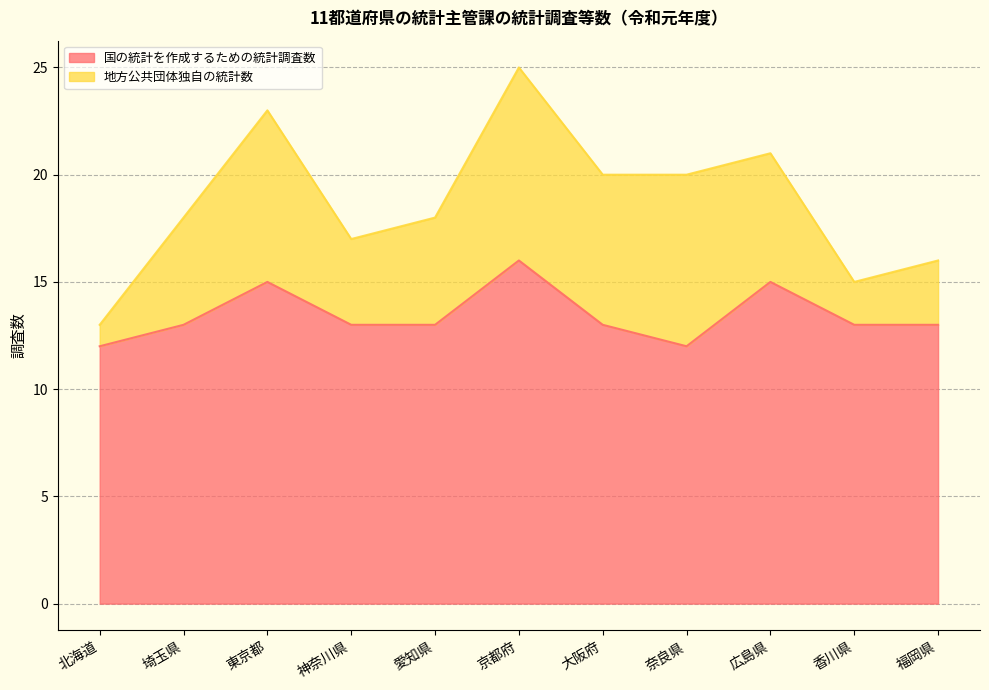

Rank the categories by value from lowest to highest.

北海道, 奈良県, 埼玉県, 神奈川県, 愛知県, 大阪府, 香川県, 福岡県, 東京都, 広島県, 京都府